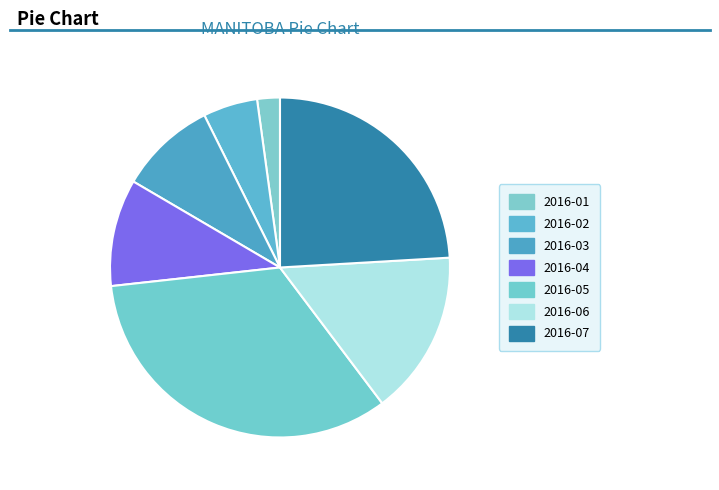

Which has a higher value, 2016-04 or 2016-03?

2016-04